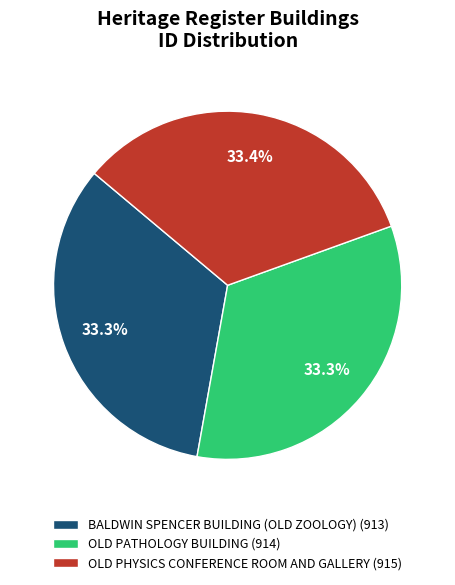

Approximately how many times larger is the value at OLD PATHOLOGY BUILDING (914) compared to BALDWIN SPENCER BUILDING (OLD ZOOLOGY) (913)?

1.0